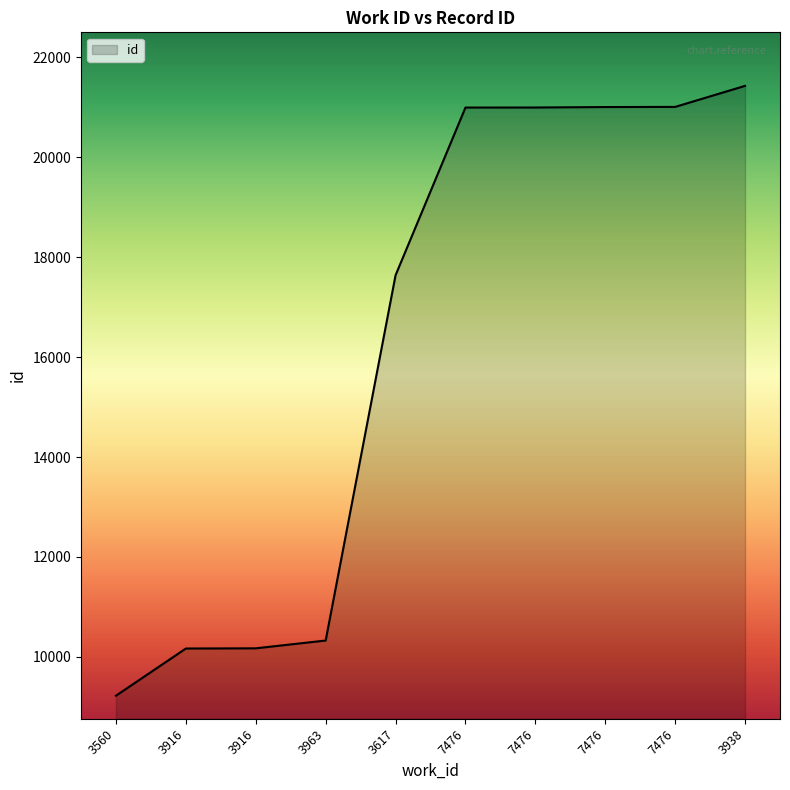

What value does the data have at 7476?

20994